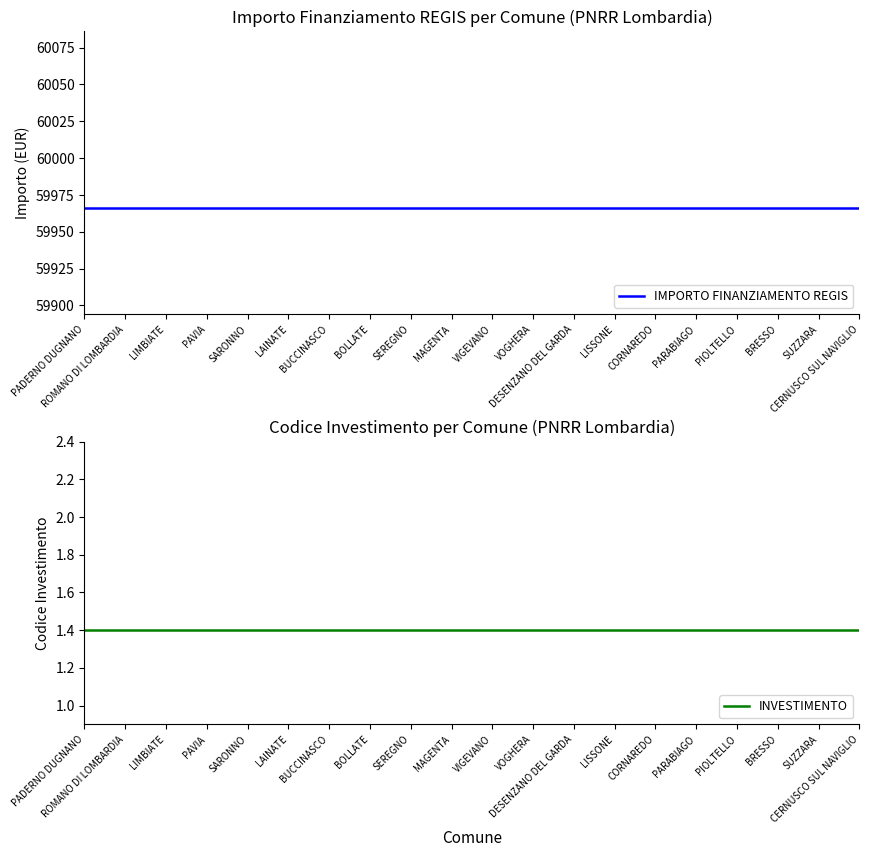

True or false: INVESTIMENTO and IMPORTO FINANZIAMENTO REGIS intersect in this chart.

False